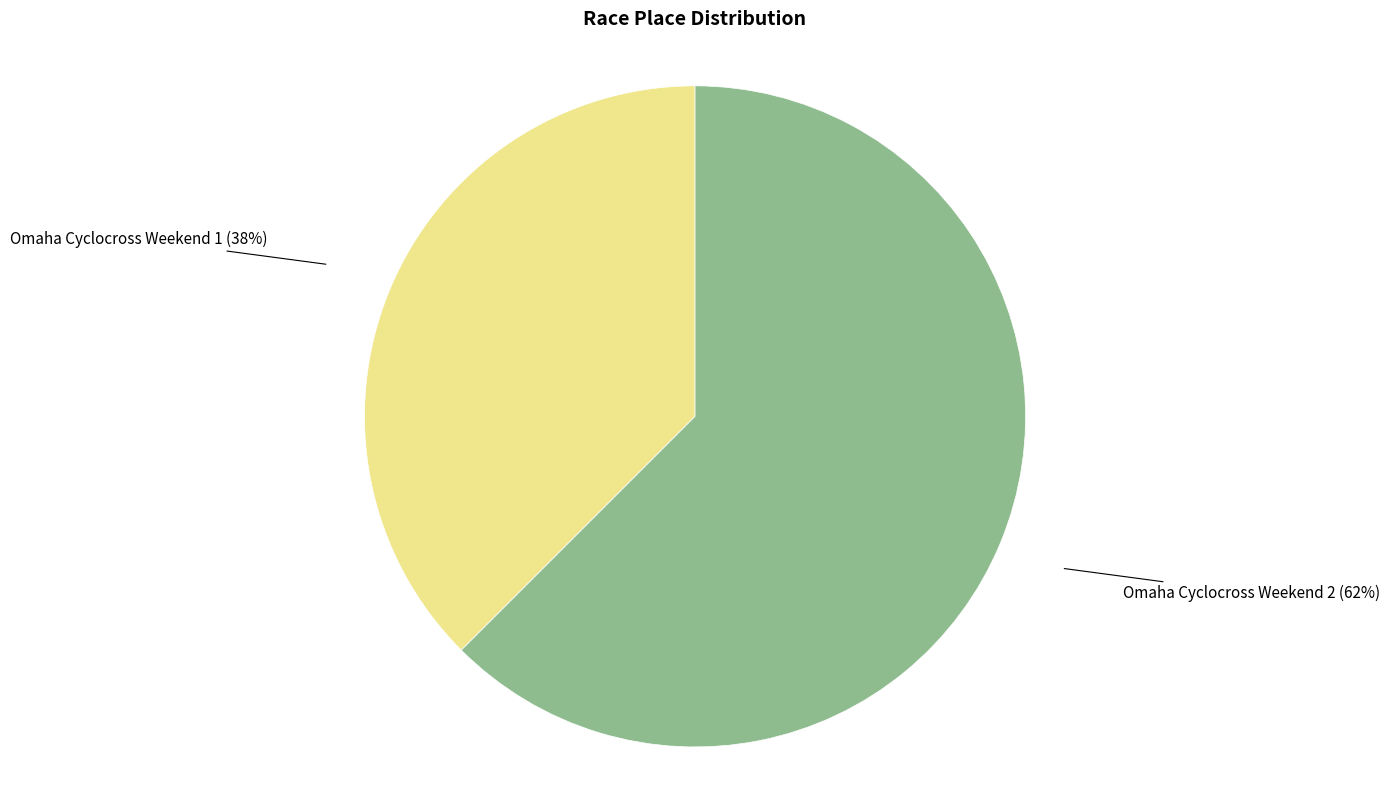

Rank the categories by value from highest to lowest.

Omaha Cyclocross Weekend 2, Omaha Cyclocross Weekend 1